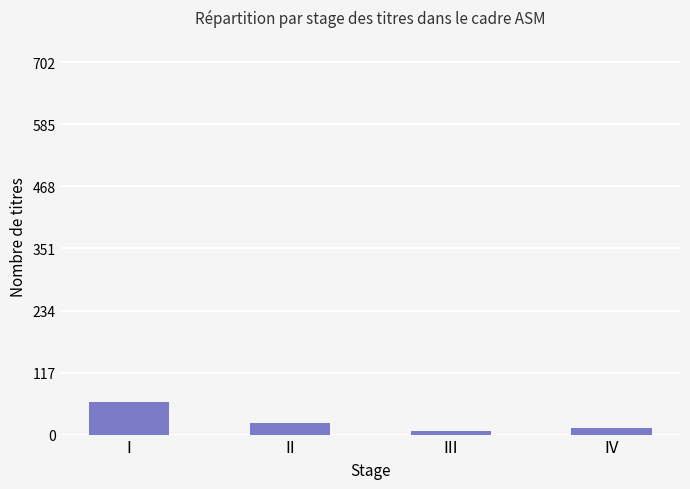

Count the number of categories in the chart.

4